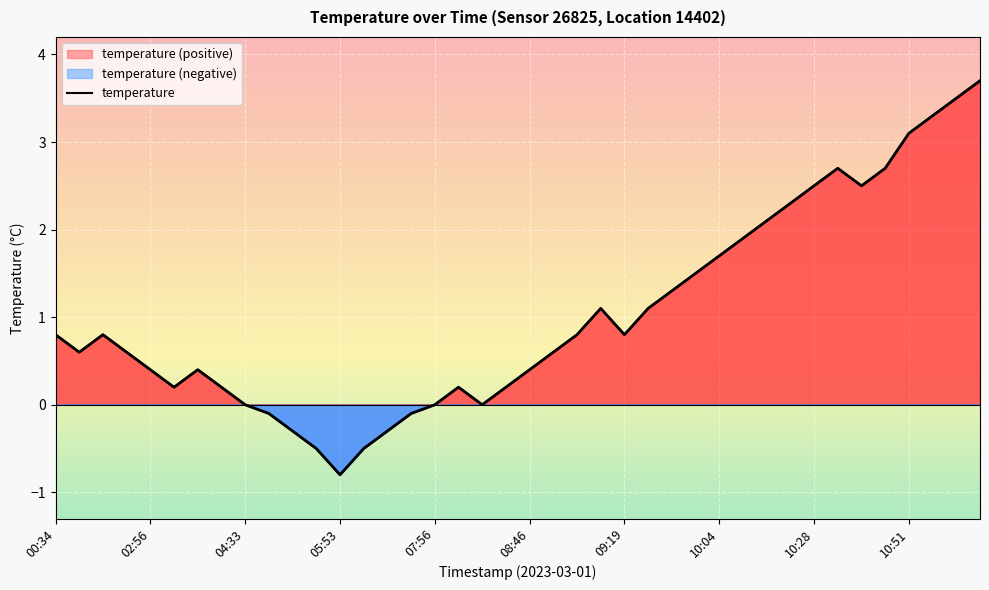

What position from the right is 00:34?

40